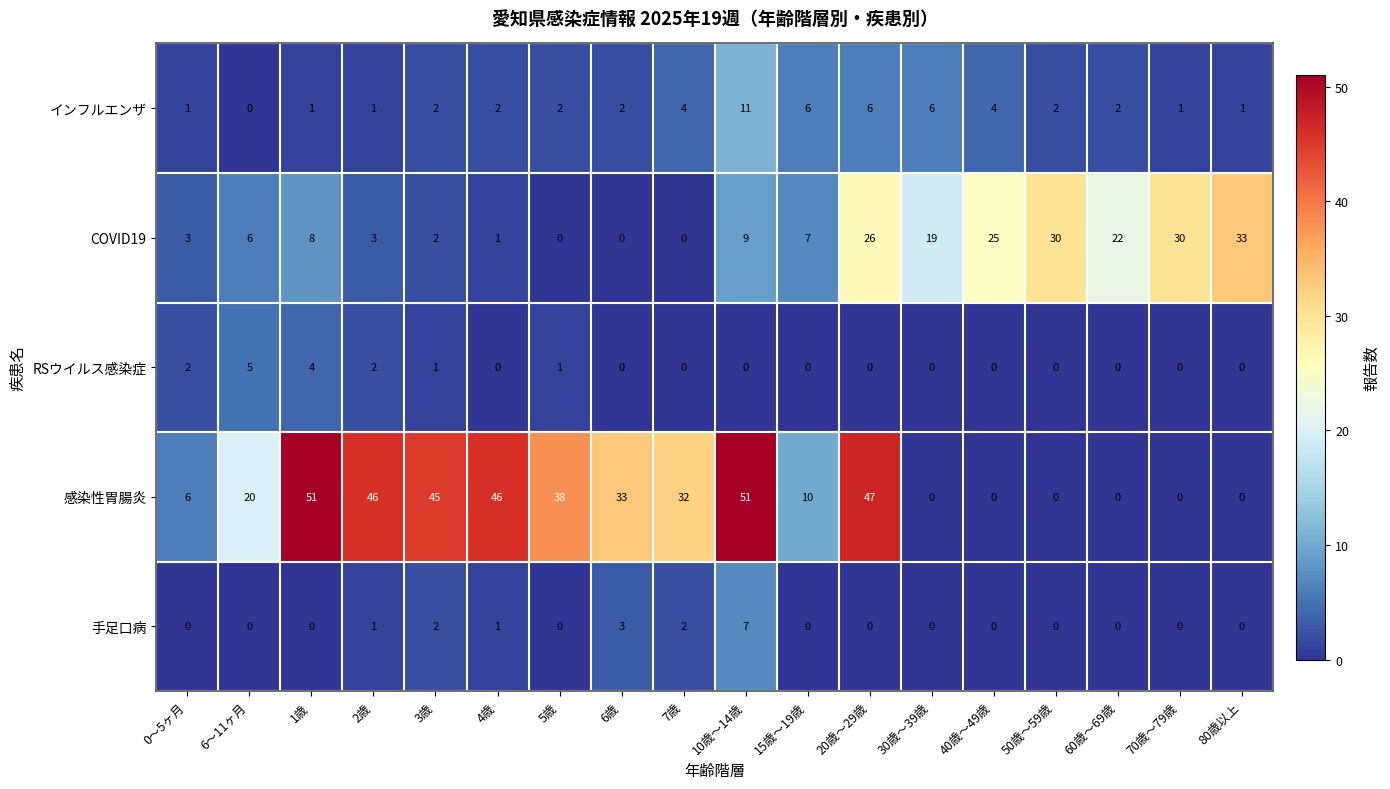

Which series has the largest total across all categories?

感染性胃腸炎